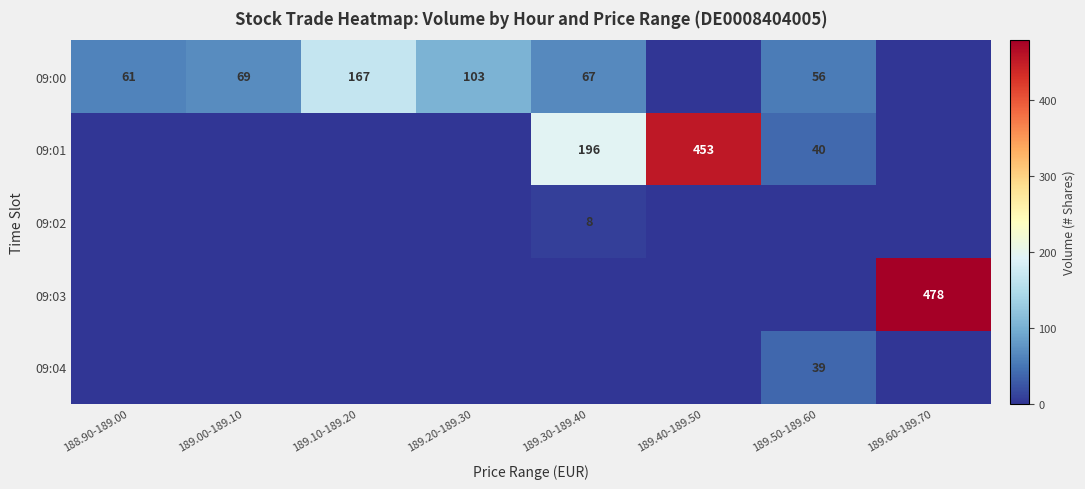

The 09:00 series shows 35 at 189.50-189.60. True or false?

False